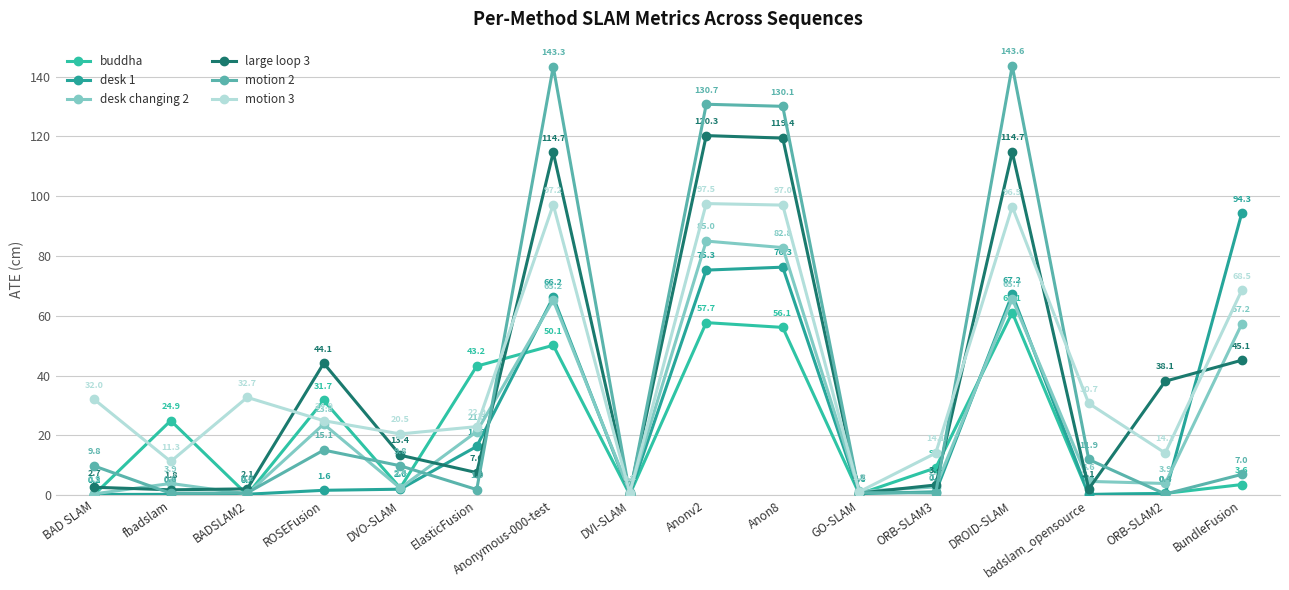

The desk changing 2 series shows 3.9 at fbadslam. True or false?

True